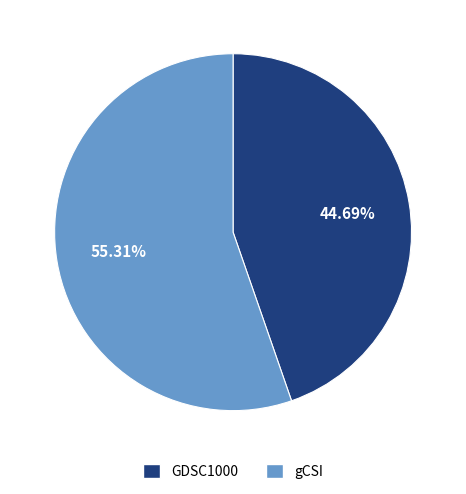

Is it true that gCSI is 46% of the pie?

False